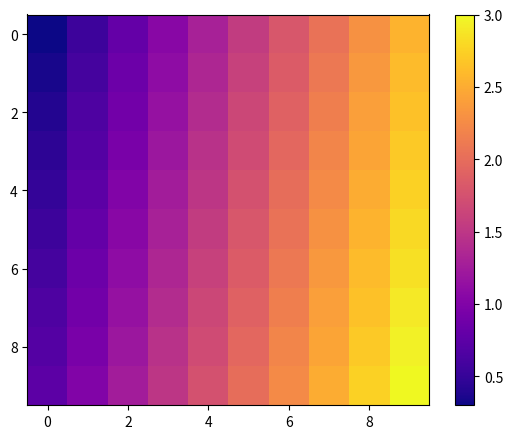

At how many categories does at least one series exceed 1?

8